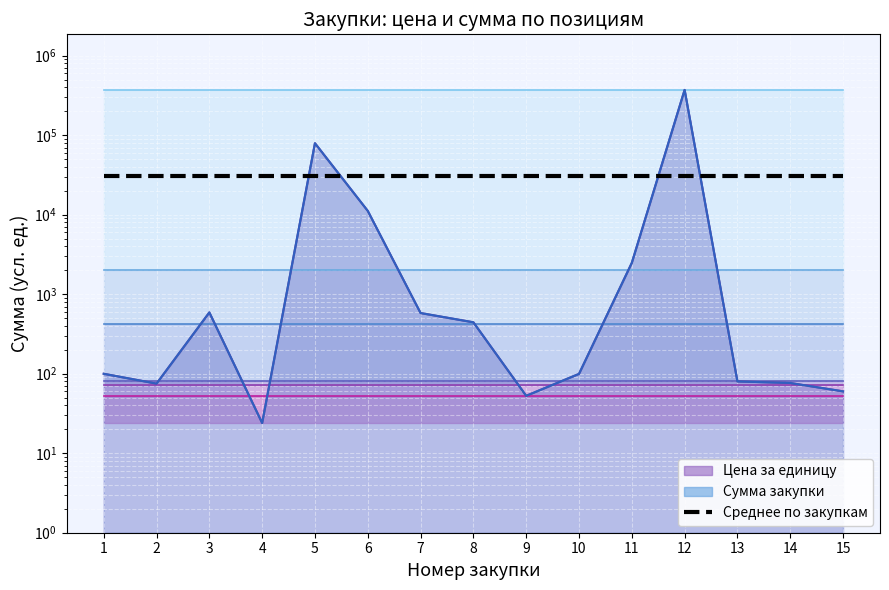

The value of Сумма закупки at 13 is 48.8. True or false?

False